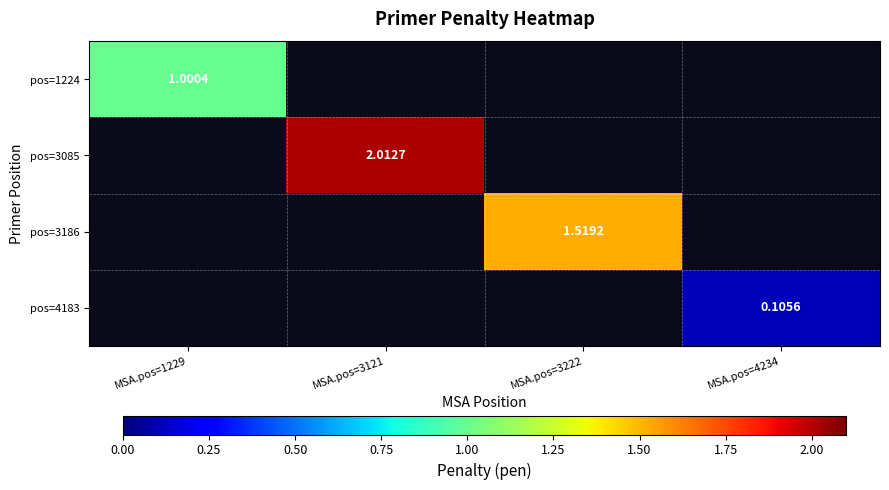

Which category has the highest value across all series?

MSA.pos=3121